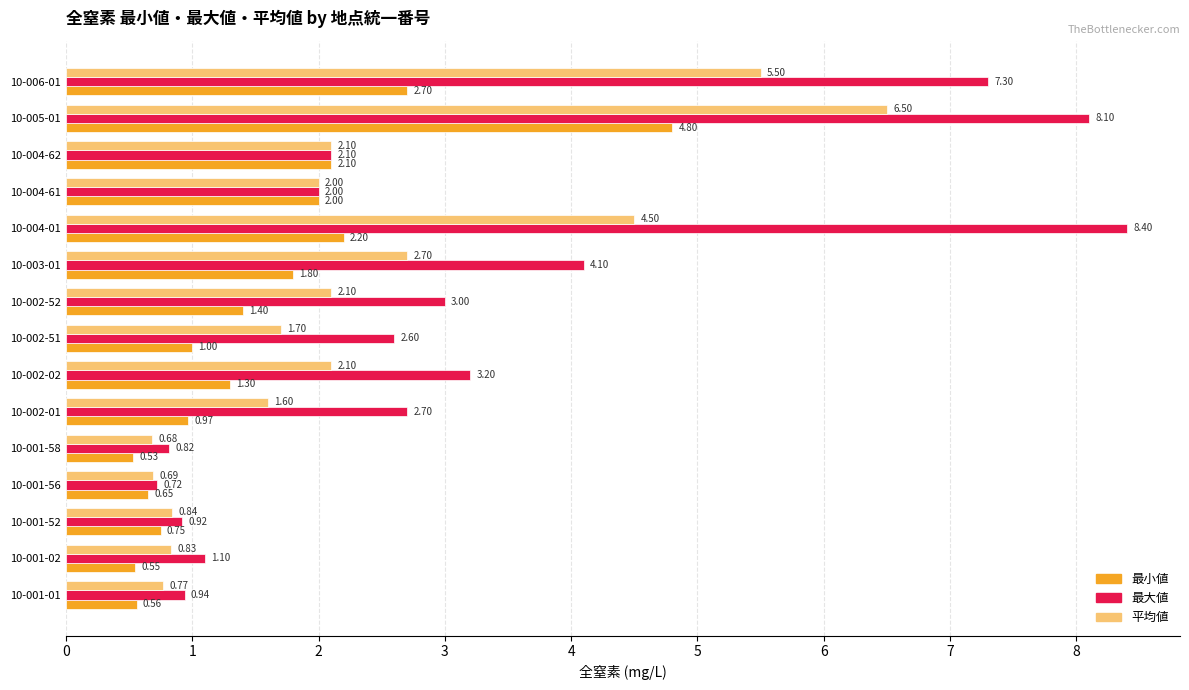

Where is 最小値 nearest to the value 2?

10-004-61